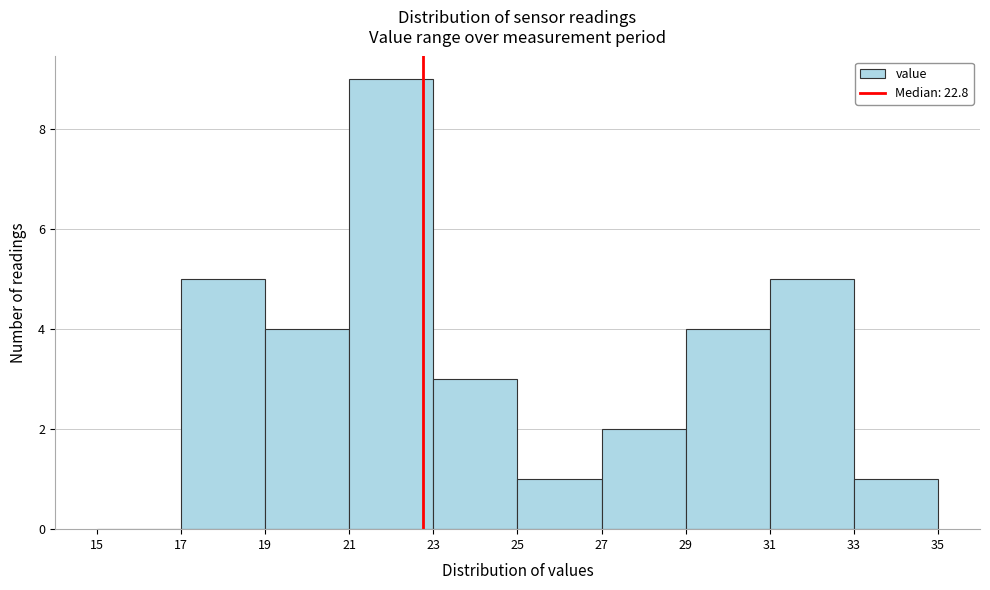

Which range on the x-axis has the tallest bar?

21 to 23